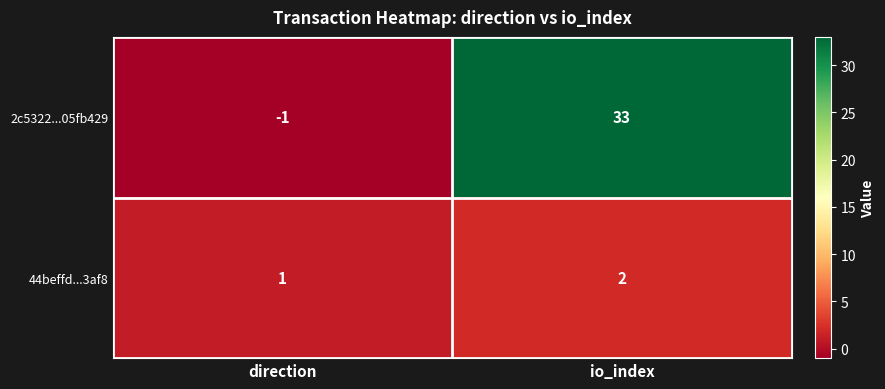

Which series has the largest range (max minus min)?

2c5322...05fb429